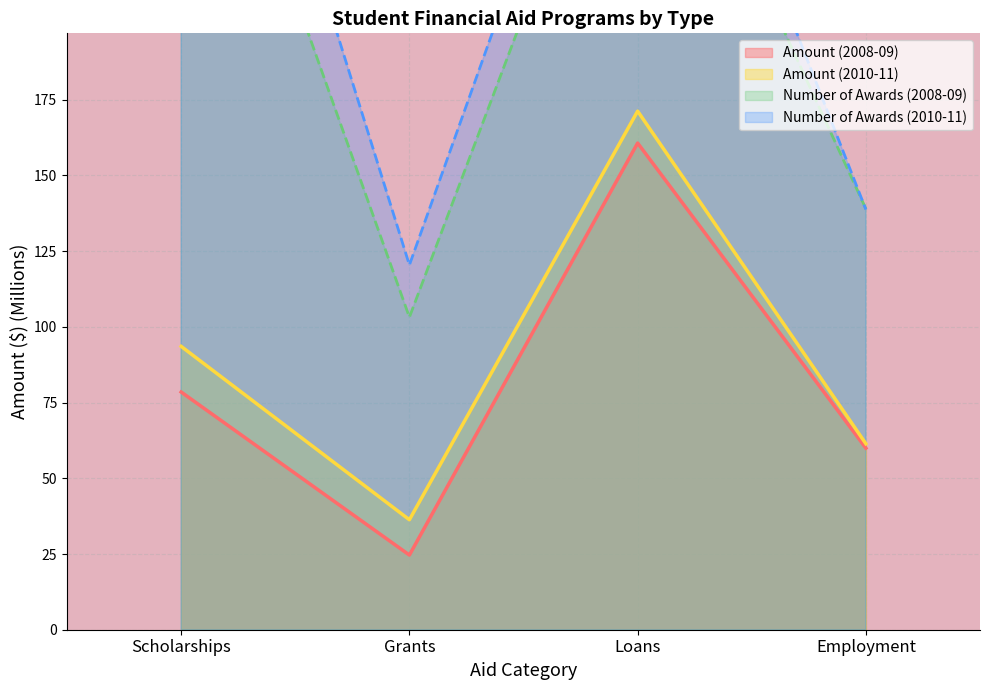

What is the difference between the Amount (2010-11) values at Loans and Scholarships?

77.7